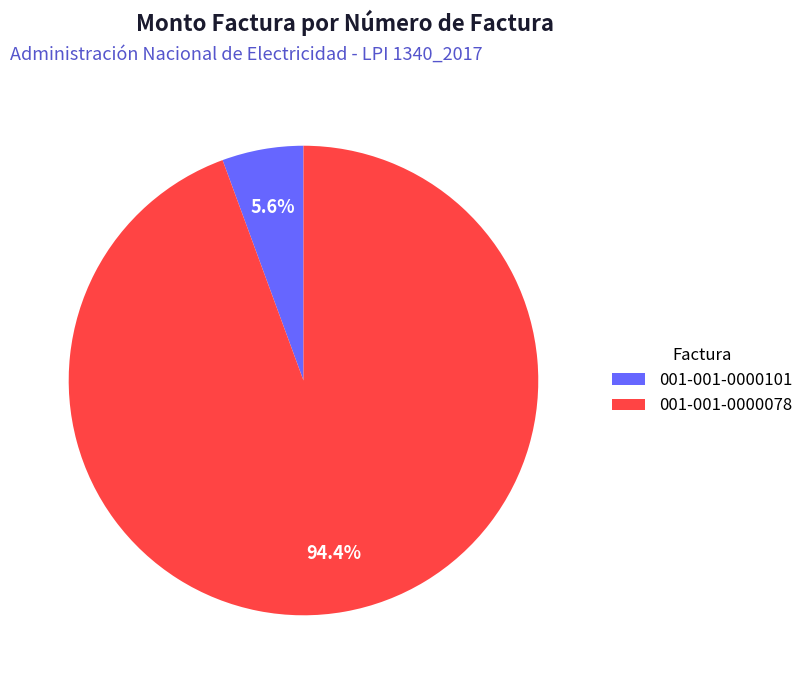

How many segments does this pie chart have?

2